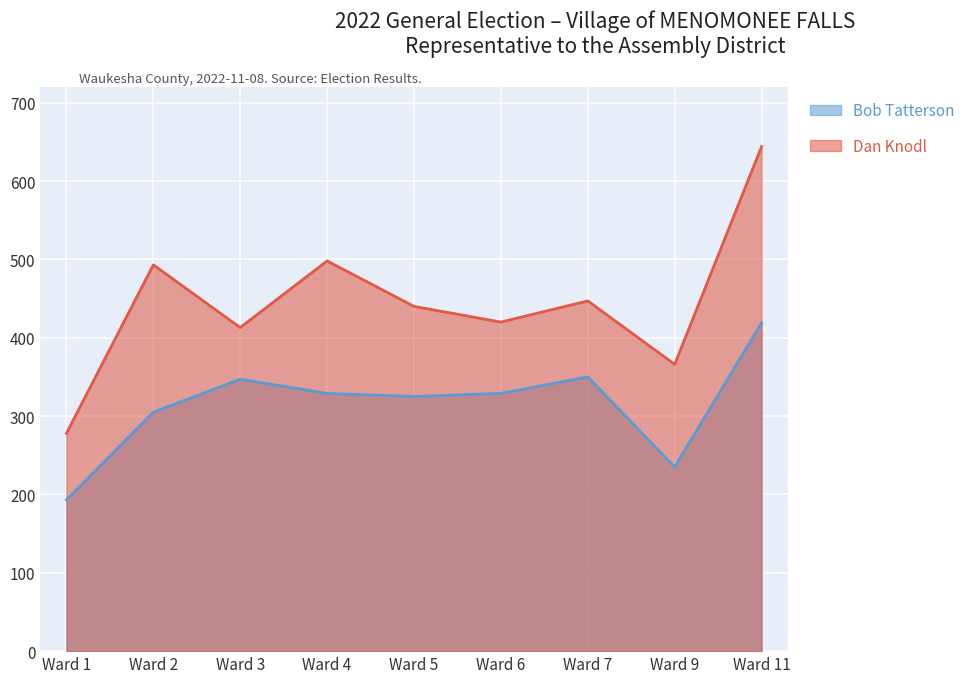

At Ward 7, list the series in order from largest to smallest.

Dan Knodl, Bob Tatterson